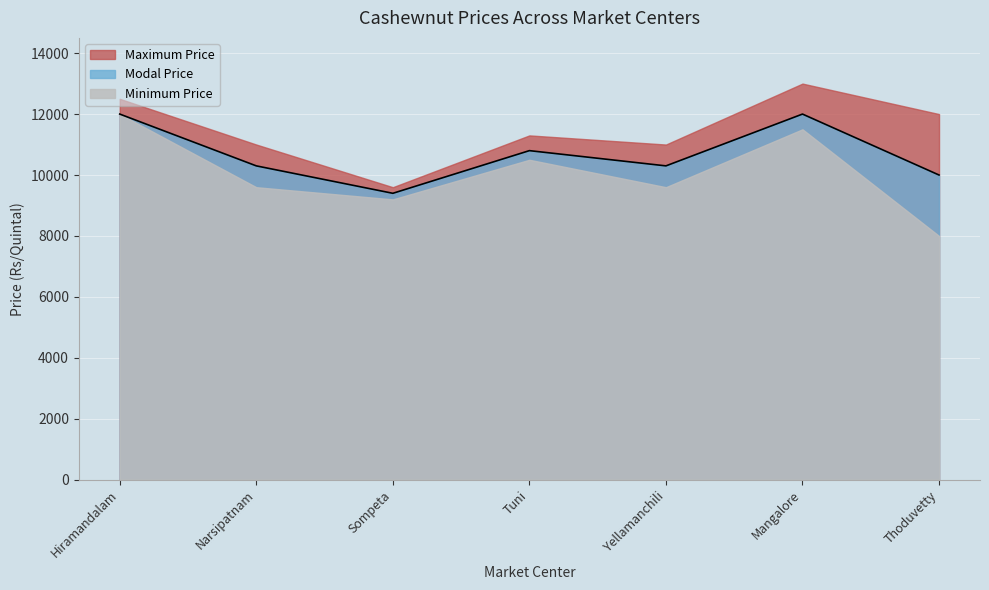

Is it true that Modal Price equals 6370 at Mangalore?

False